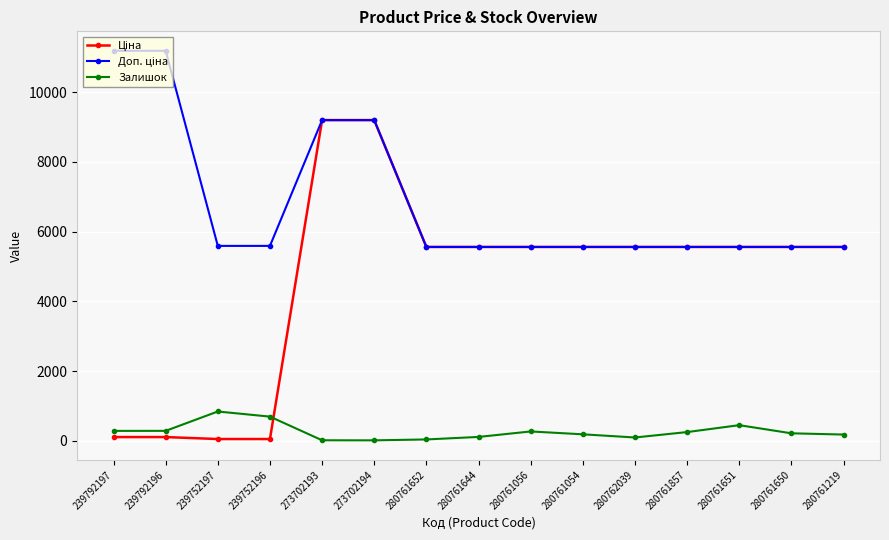

What is the value of the Залишок point at the 3rd from the left?

845.0